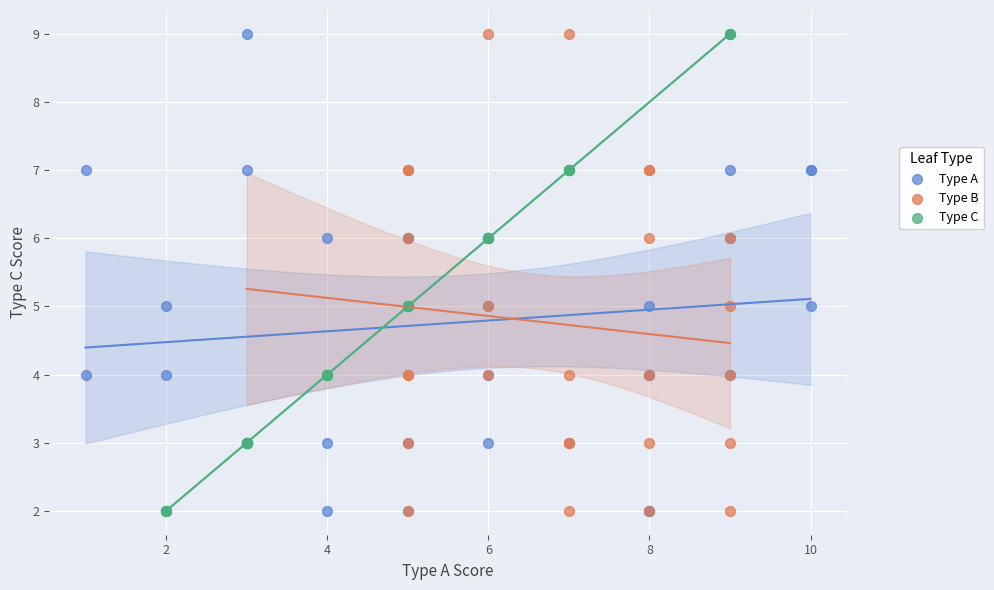

What are all the series names shown in the legend?

Type A, Type B, Type C